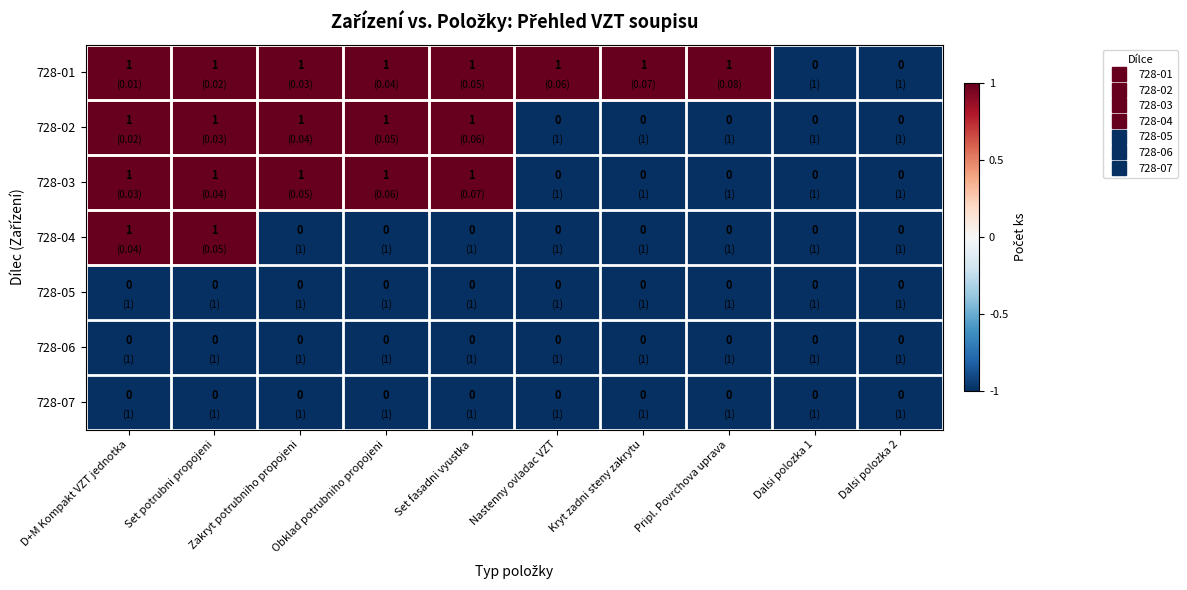

How many 728-02 values are between 0 and 1?

10